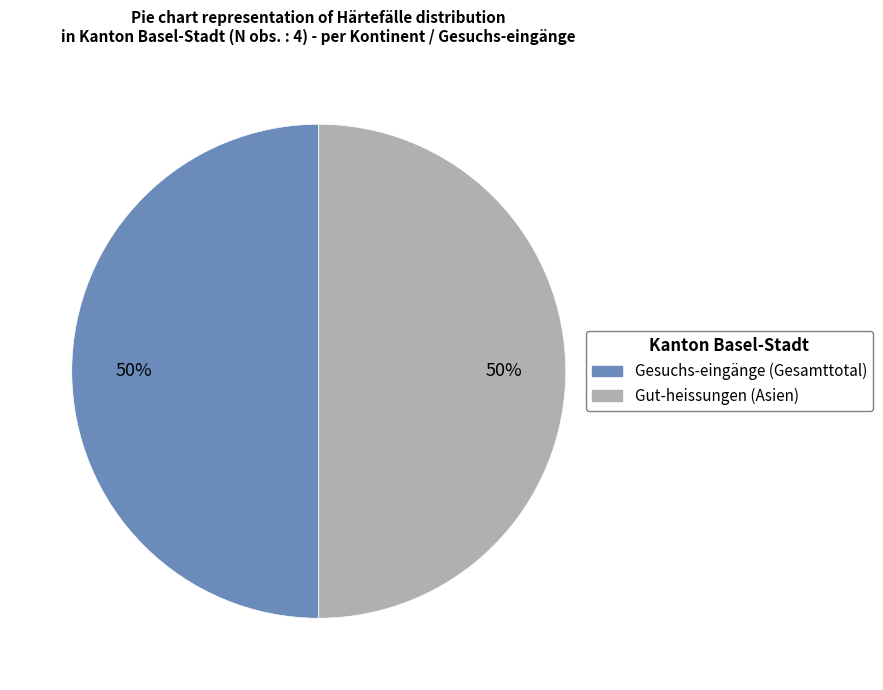

To the nearest percent, what is the average slice percentage?

50%